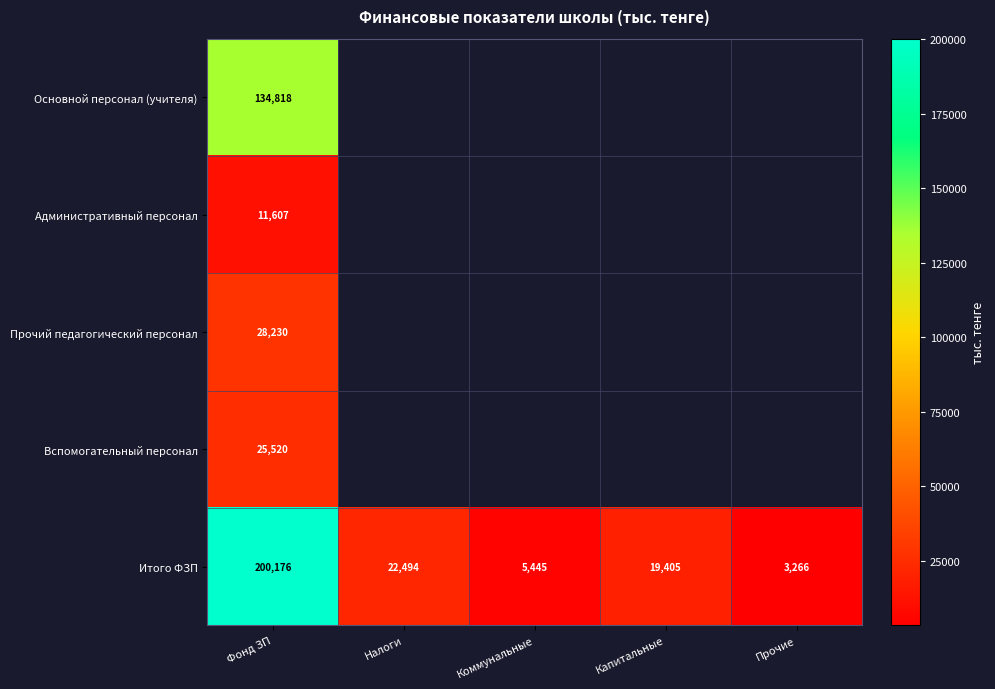

At how many categories does at least one series exceed 193425?

1